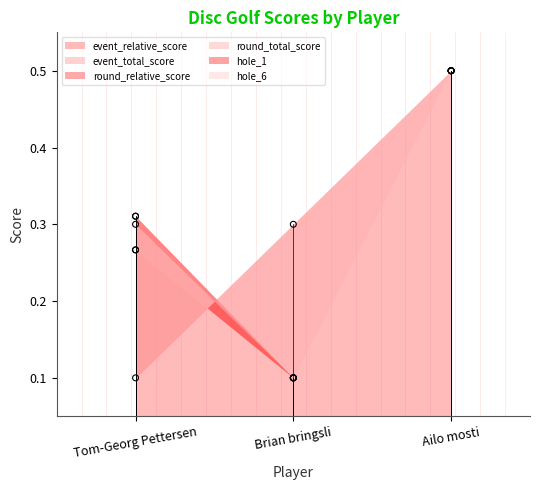

Which series has the largest total across all categories?

event_relative_score